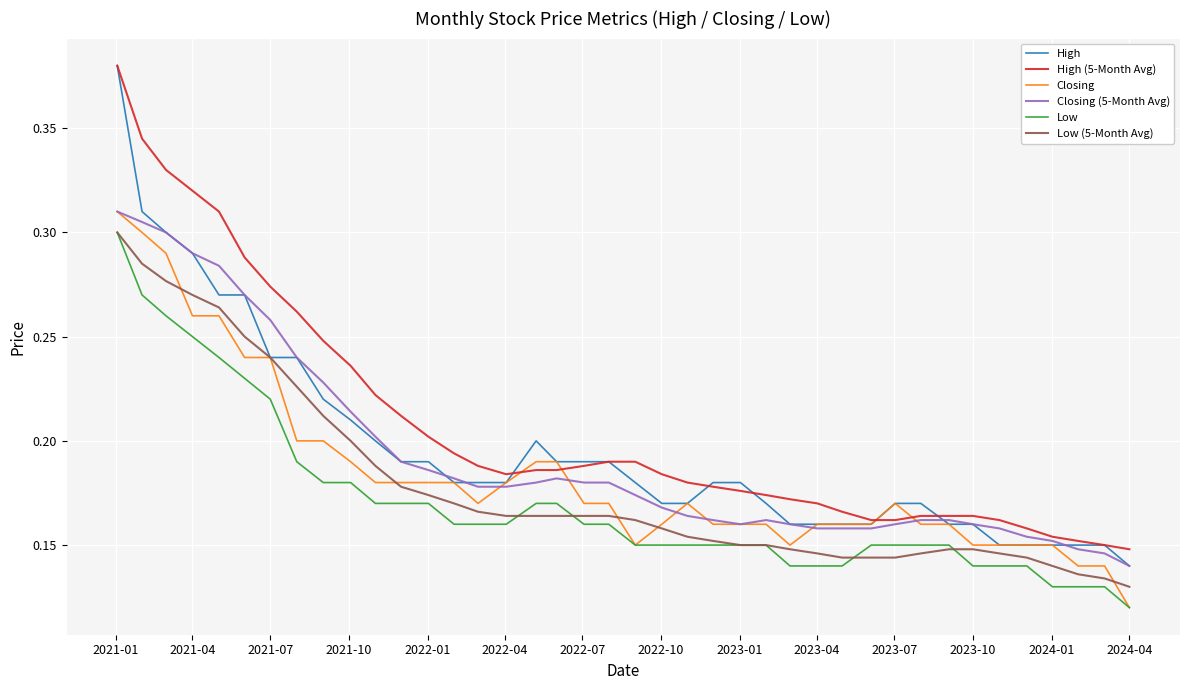

True or false: Low and High intersect in this chart.

False